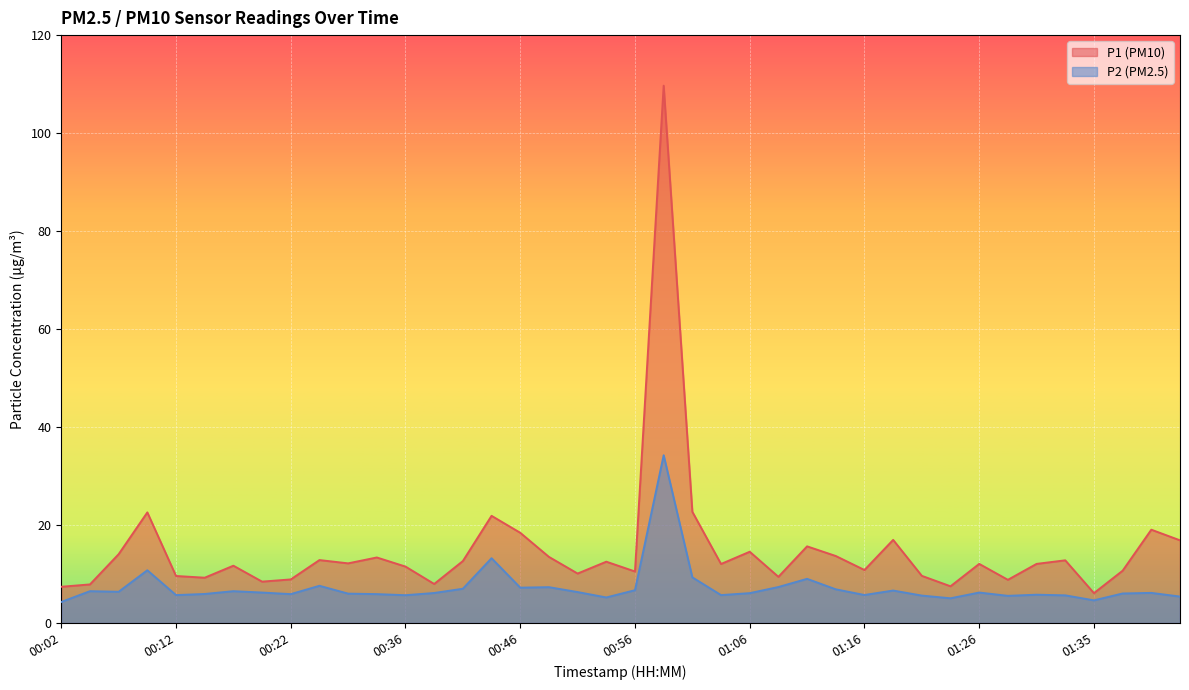

How many categories are shown in the chart?

40